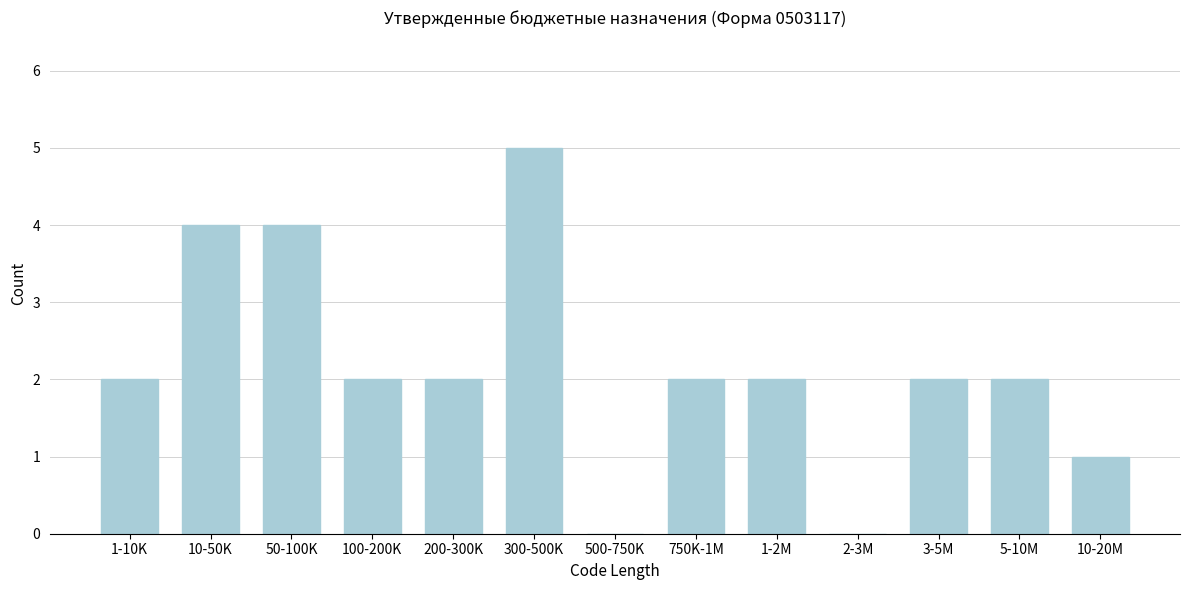

Reading left to right, extract all data points from this chart.

1-10K=2	10-50K=4	50-100K=4	100-200K=2	200-300K=2	300-500K=5	500-750K=0	750K-1M=2	1-2M=2	2-3M=0	3-5M=2	5-10M=2	10-20M=1